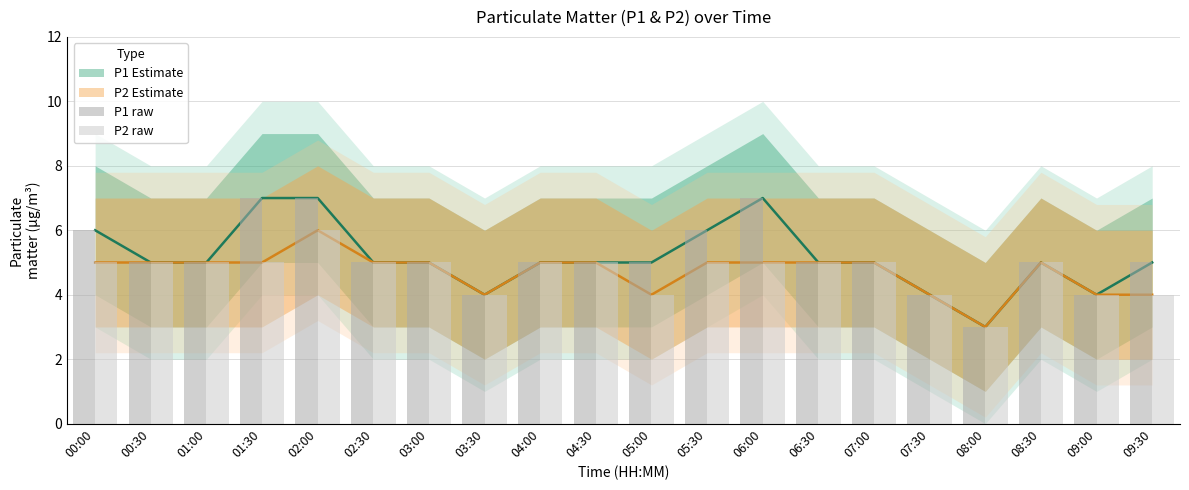

Is the value of P2 raw at 01:00 greater than the value of P1 raw at 05:30?

No